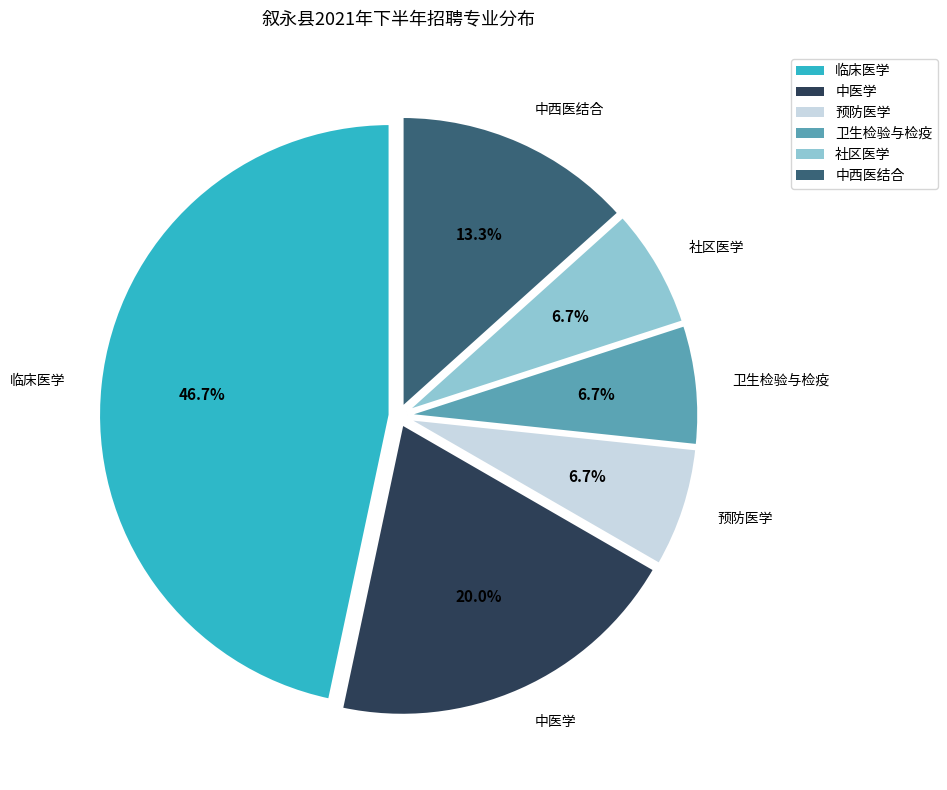

What is the ratio of the value at 卫生检验与检疫 to the value at 中西医结合?

0.5